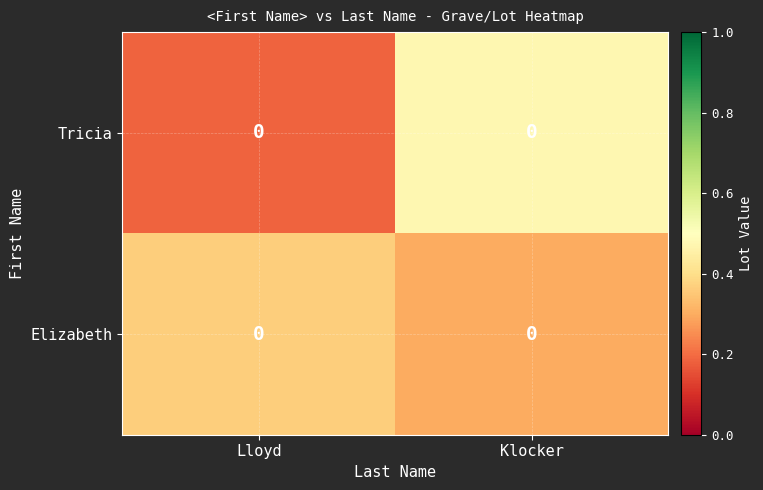

What is the difference between the maximum and minimum values in the Elizabeth series?

0.1